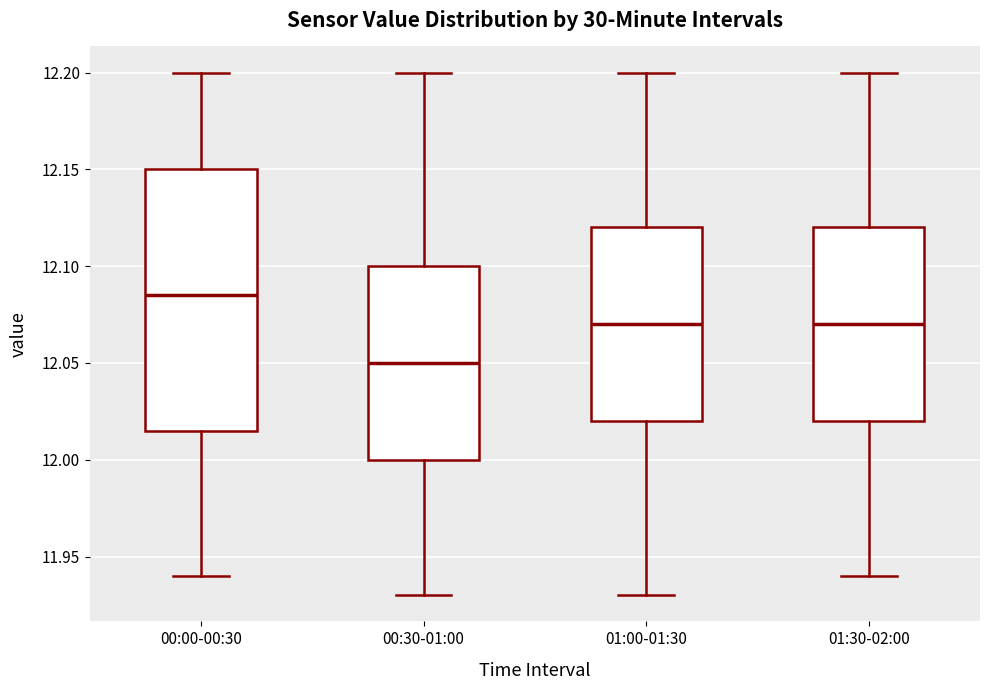

Which box's median line is the highest?

00:00-00:30